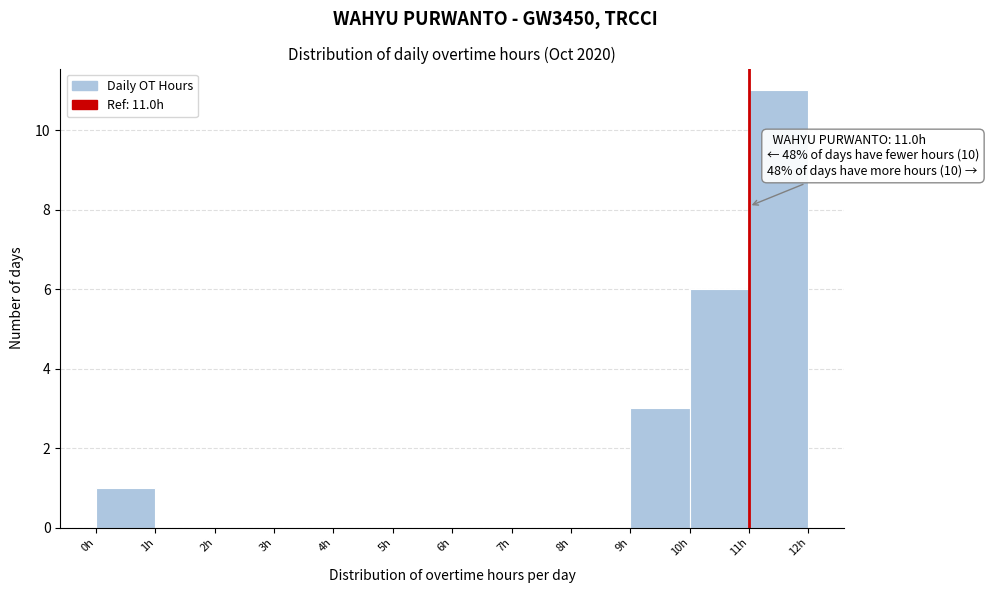

Over which range of the x-axis is the bar tallest?

11 to 12